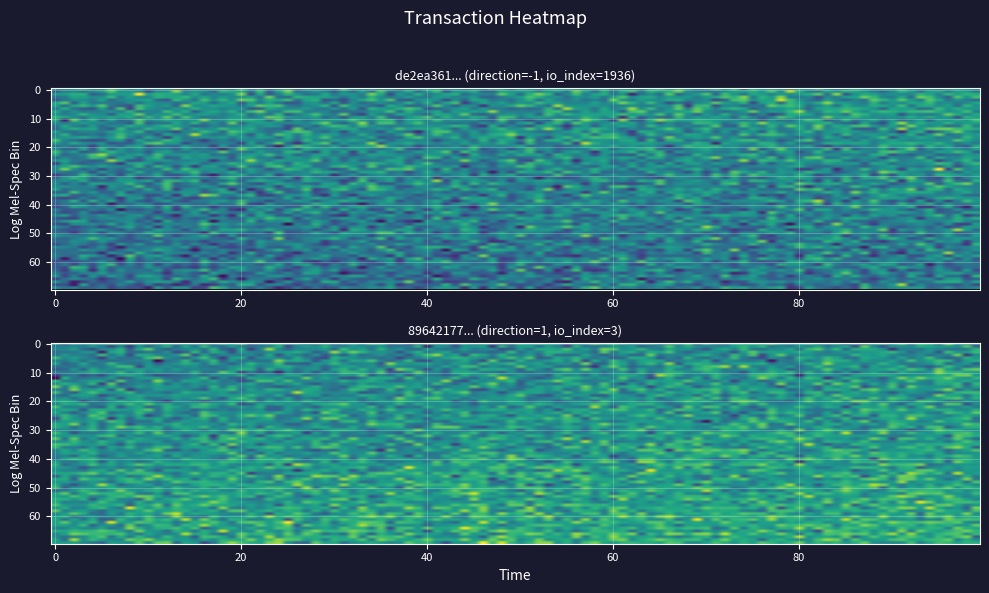

At io_index, list the series in order from smallest to largest.

89642177f0188464d66e7ee44bad74746cc2799, de2ea3612a8895e694eee2b5c278123175e0511